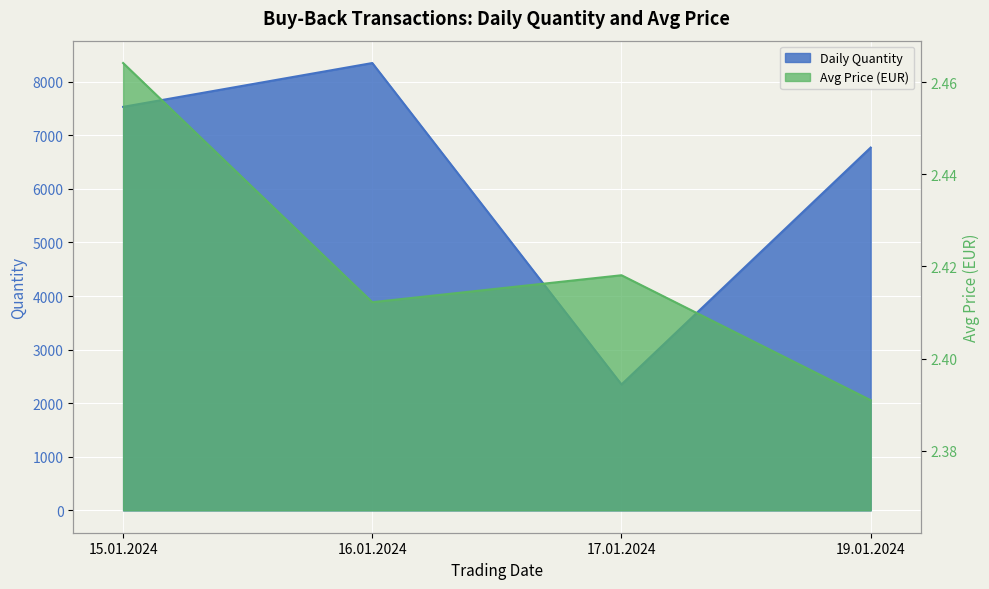

At how many categories does at least one series exceed 1515?

4